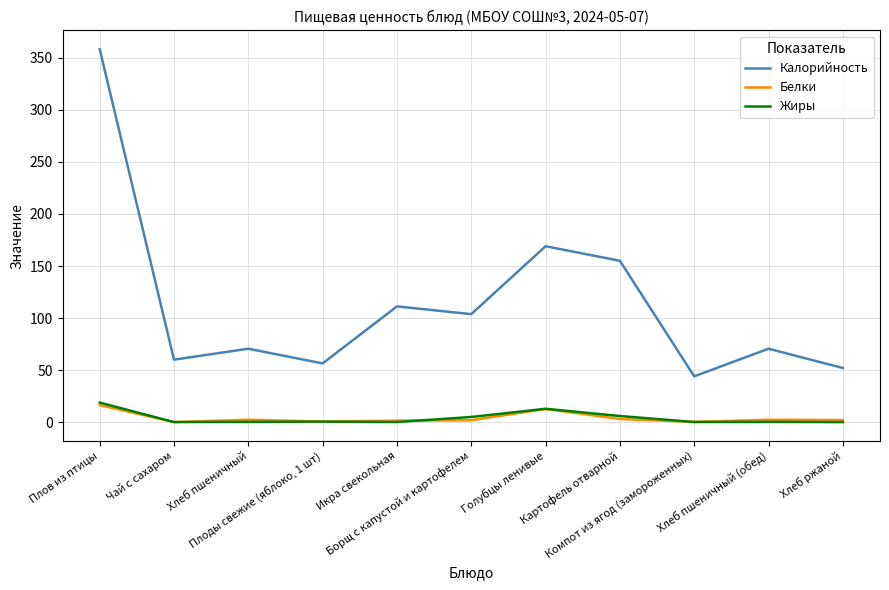

Which series has the widest spread of values?

Калорийность